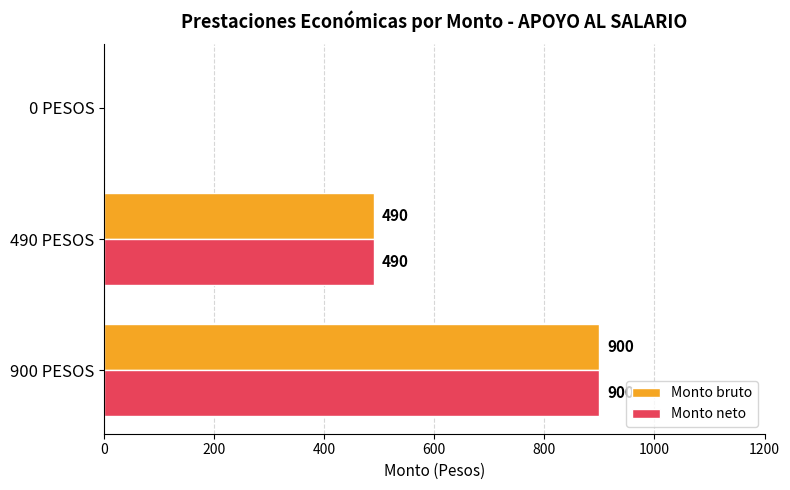

Is the value of Monto neto at 900 PESOS greater than the value of Monto bruto at 0 PESOS?

Yes